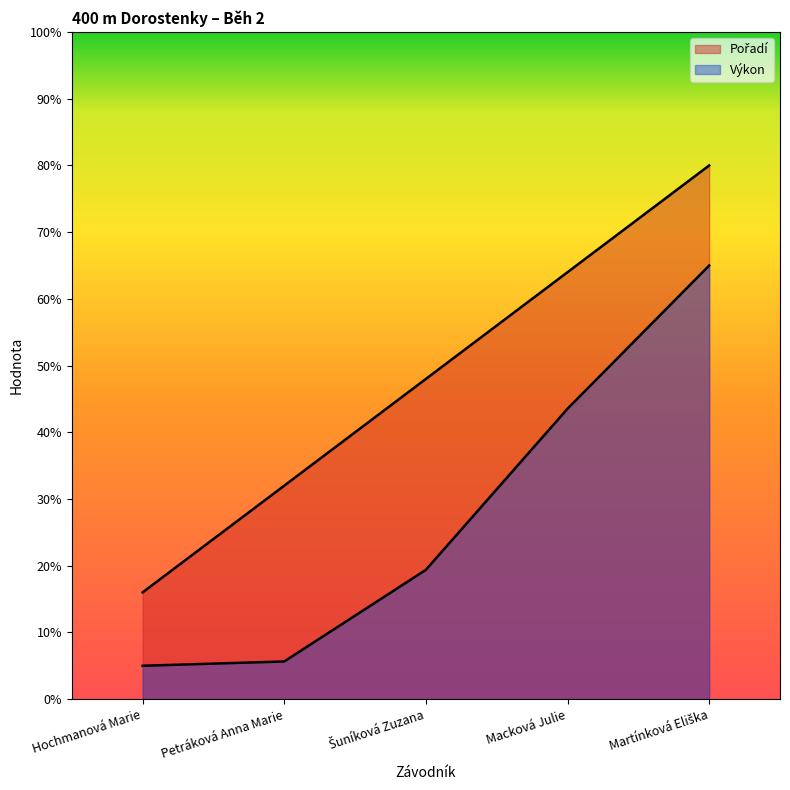

What is the difference between the Pořadí values at Petráková Anna Marie and Martínková Eliška?

48.0